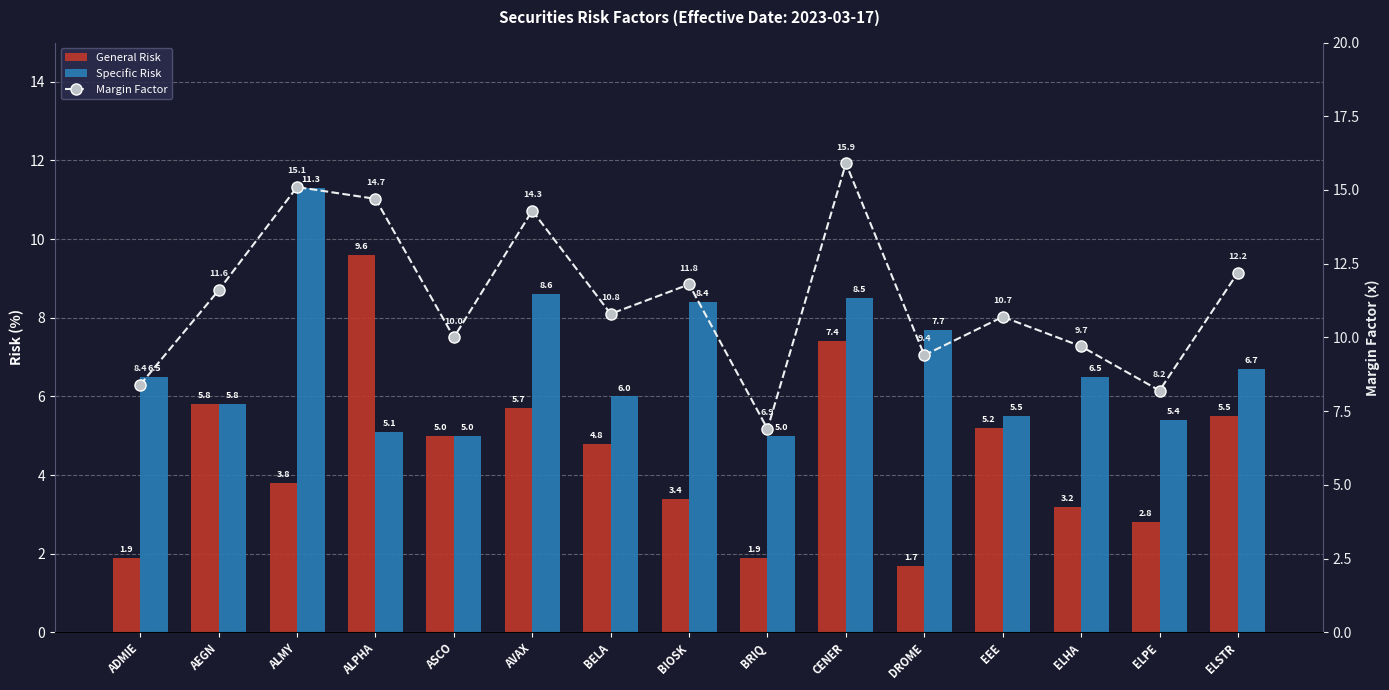

Reading left to right, list all the values displayed in this chart.

General Risk: 1.9	5.8	3.8	9.6	5.0	5.7	4.8	3.4	1.9	7.4	1.7	5.2	3.2	2.8	5.5
Specific Risk: 6.5	5.8	11.3	5.1	5.0	8.6	6.0	8.4	5.0	8.5	7.7	5.5	6.5	5.4	6.7
Margin Factor: 8.4	11.6	15.1	14.7	10.0	14.3	10.8	11.8	6.9	15.9	9.4	10.7	9.7	8.2	12.2